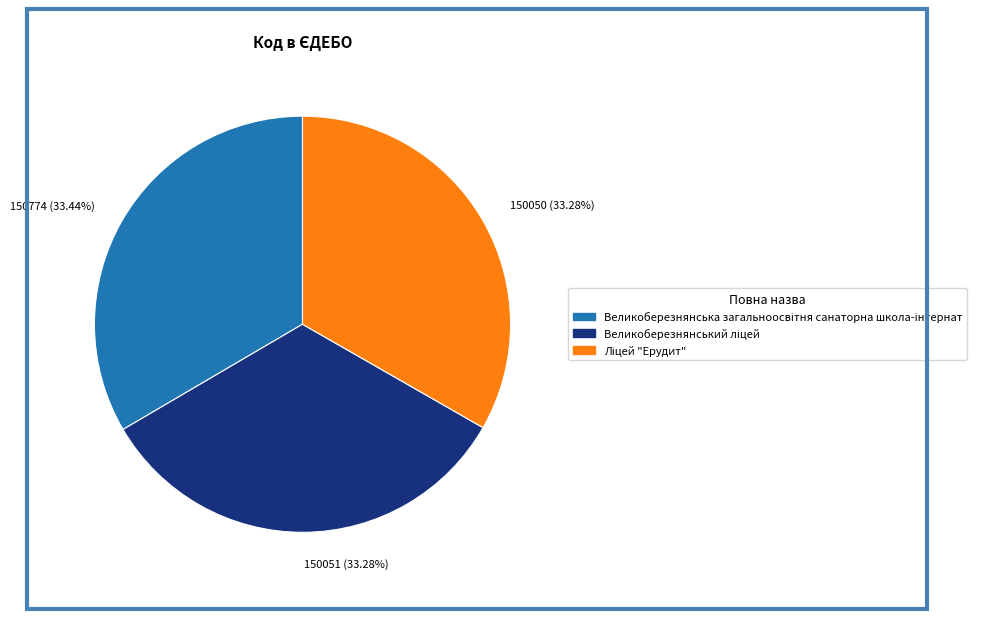

Is there any slice that represents more than half of the pie?

No